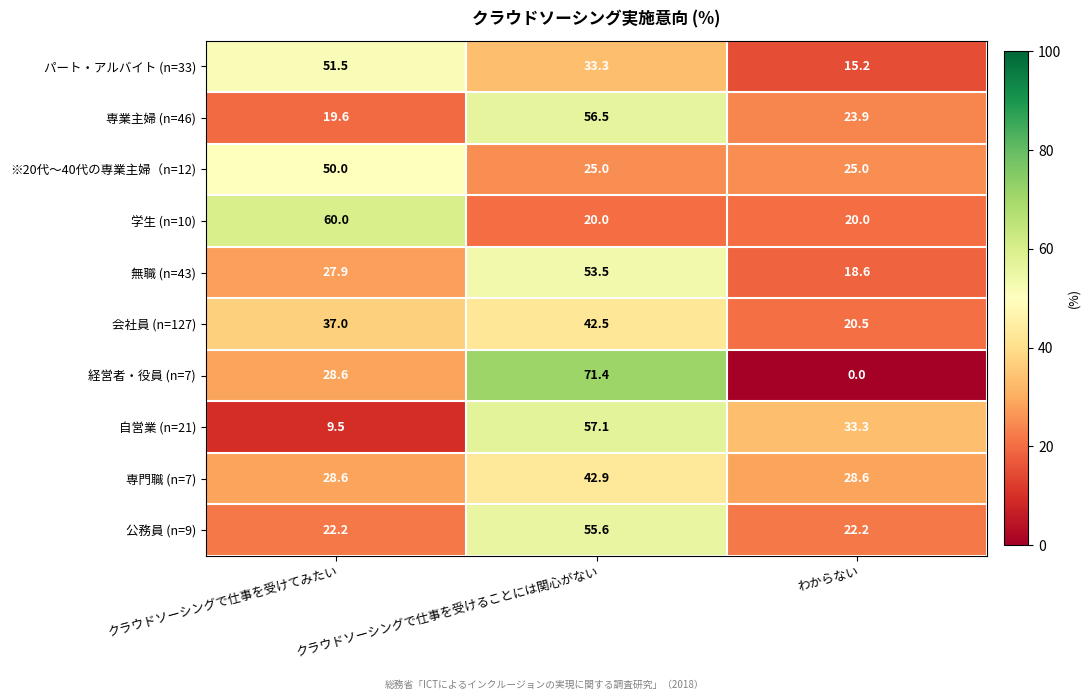

What value does the 自営業 (n=21) series have at わからない?

33.3